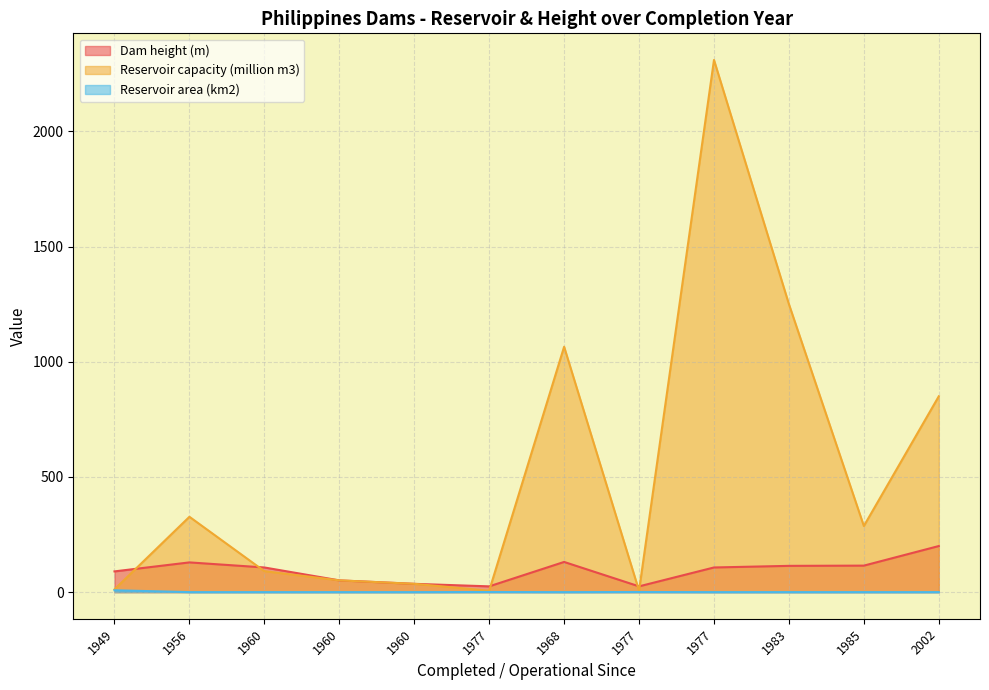

True or false: Dam height (m) and Reservoir area (km2) intersect in this chart.

False